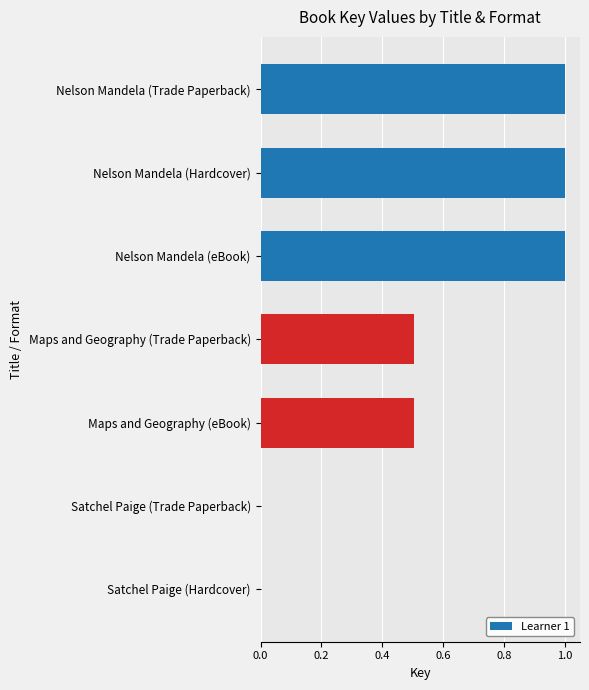

Count the number of data series in this chart.

1